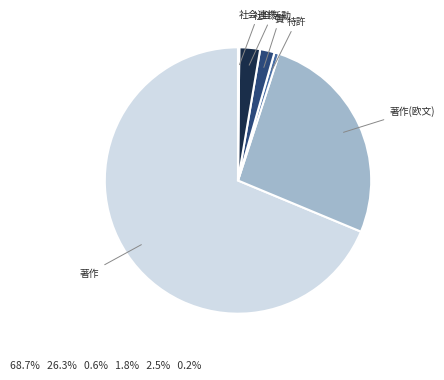

What is the ratio of the value at 社会活動 to the value at 賞?

1.4